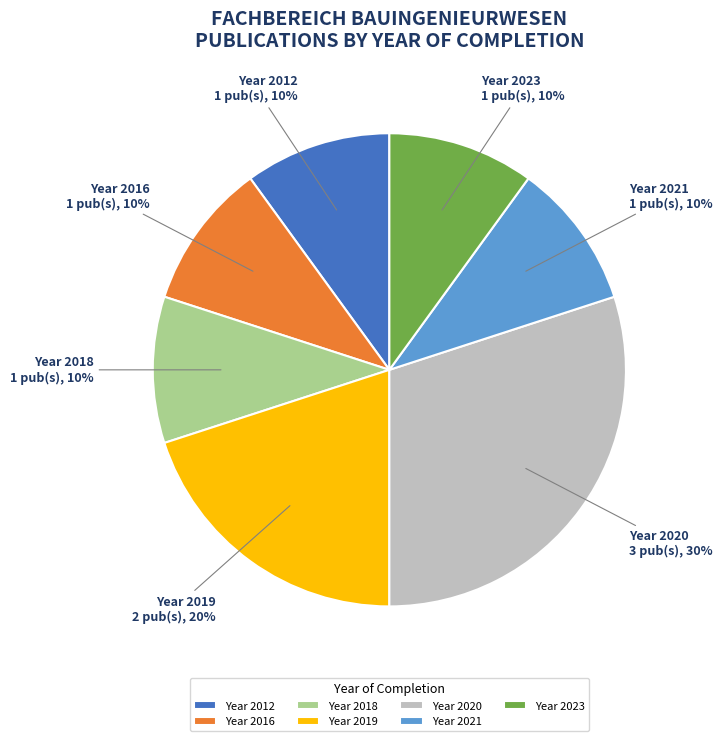

What is the largest slice in the pie chart?

Year 2020